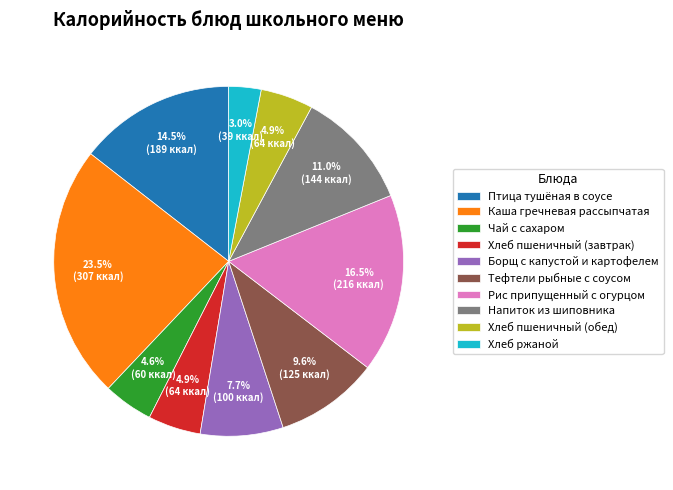

How many segments does this pie chart have?

10